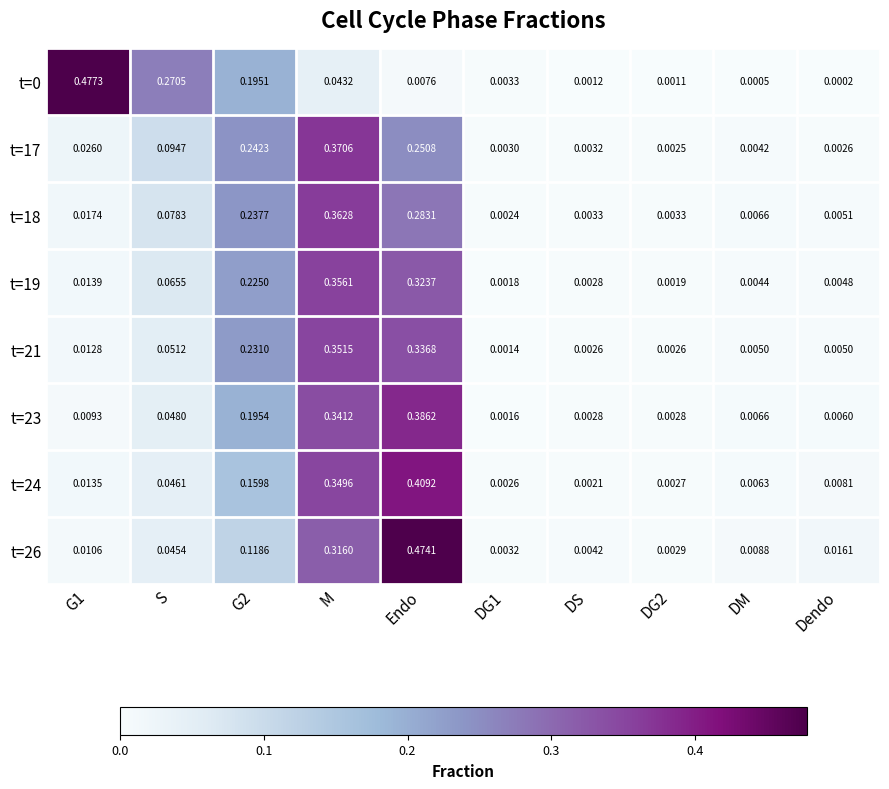

Which category has the highest value in the t=21 series?

M